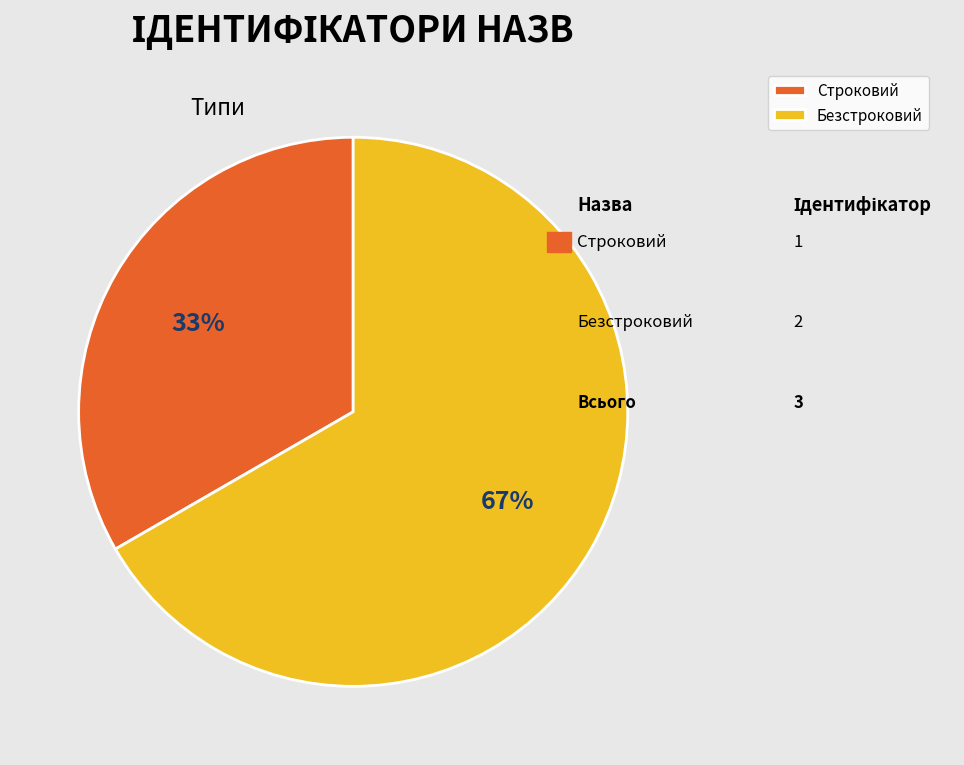

To the nearest percent, what is the combined percentage of Строковий and Безстроковий?

100%